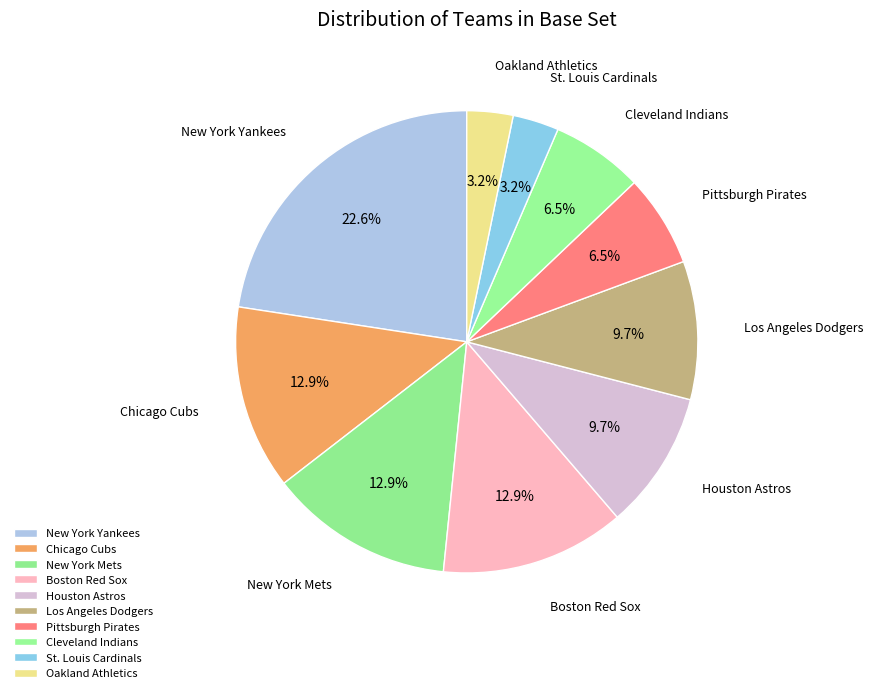

To the nearest percent, what percentage of the pie is Los Angeles Dodgers?

10%